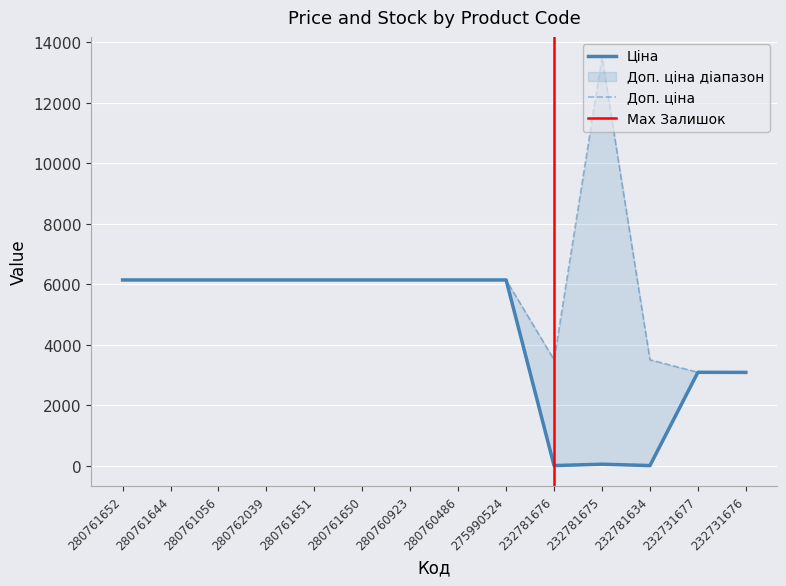

Reading right to left, what are all the values shown in this chart?

Ціна: 232731676=3091.2	232731677=3094.7	232781634=15.6	232781675=60.0	232781676=15.6	275990524=6143.2	280760486=6143.2	280760923=6143.2	280761650=6143.2	280761651=6143.2	280762039=6143.2	280761056=6143.2	280761644=6143.2	280761652=6143.2
Доп. ціна: 232731676=3091.0	232731677=3095.0	232781634=3508.0	232781675=13493.2	232781676=3508.0	275990524=6143.2	280760486=6143.2	280760923=6143.2	280761650=6143.2	280761651=6143.2	280762039=6143.2	280761056=6143.2	280761644=6143.2	280761652=6143.2